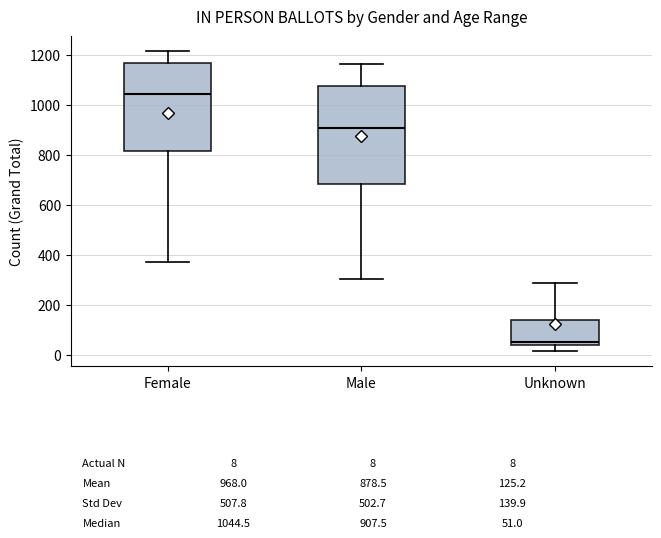

Which box's median line is the highest?

Female